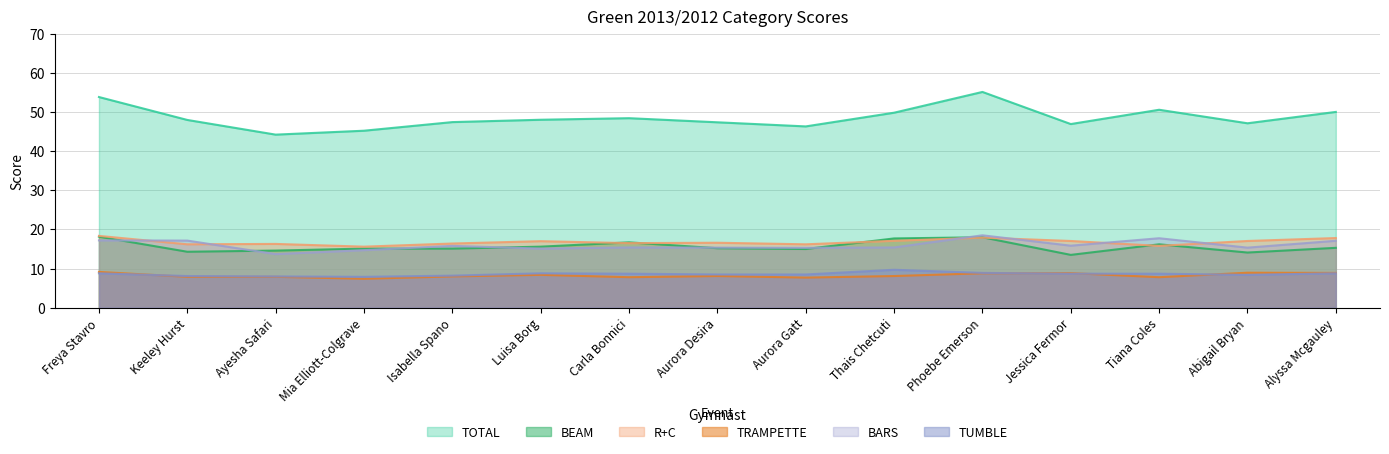

In TOTAL, how many points are higher than both neighbors (excluding endpoints)?

3